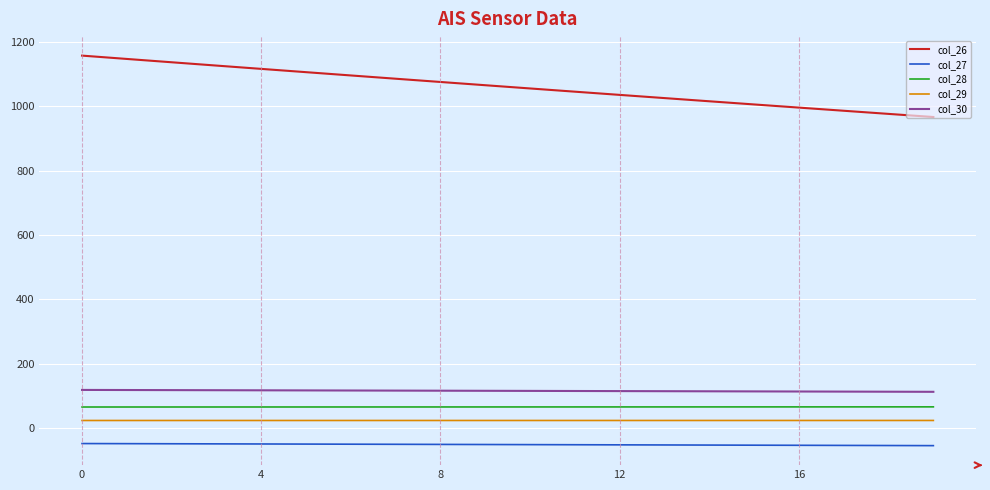

What is the greatest value displayed?

1158.2